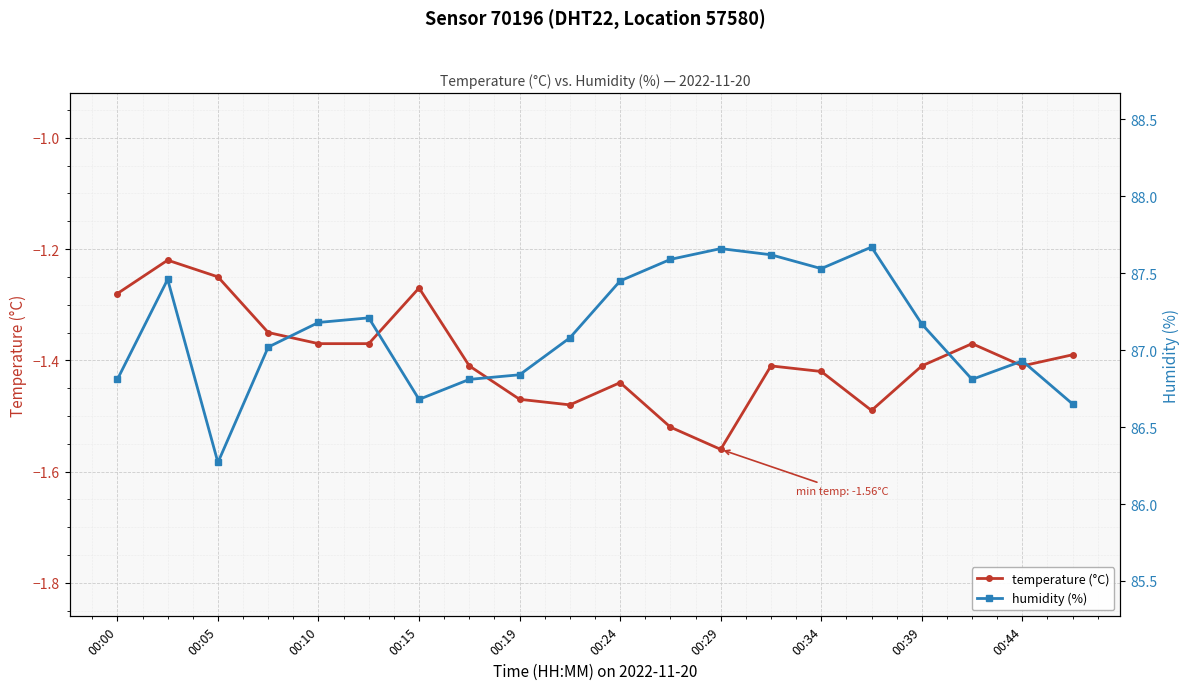

How many interior local valleys does the humidity (%) series have?

4